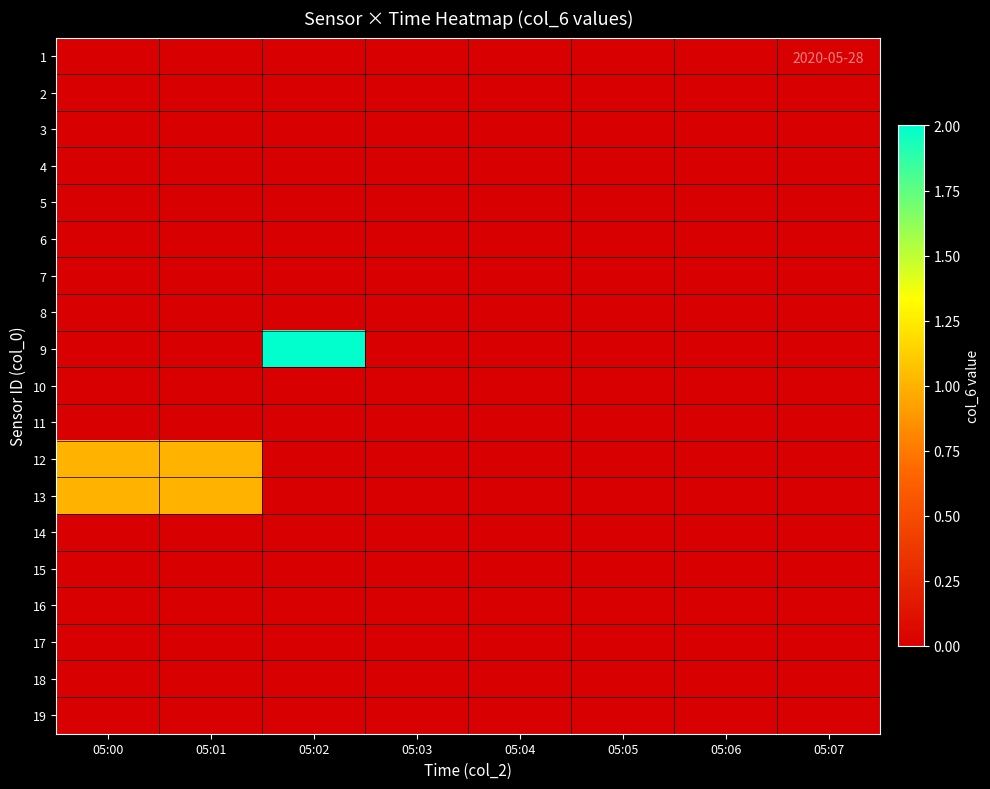

Count the number of categories in the chart.

8